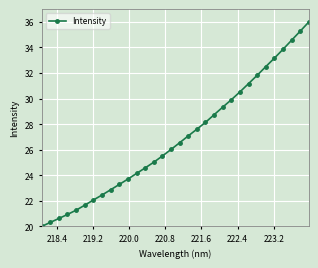

Does the chart have visible grid lines?

Yes